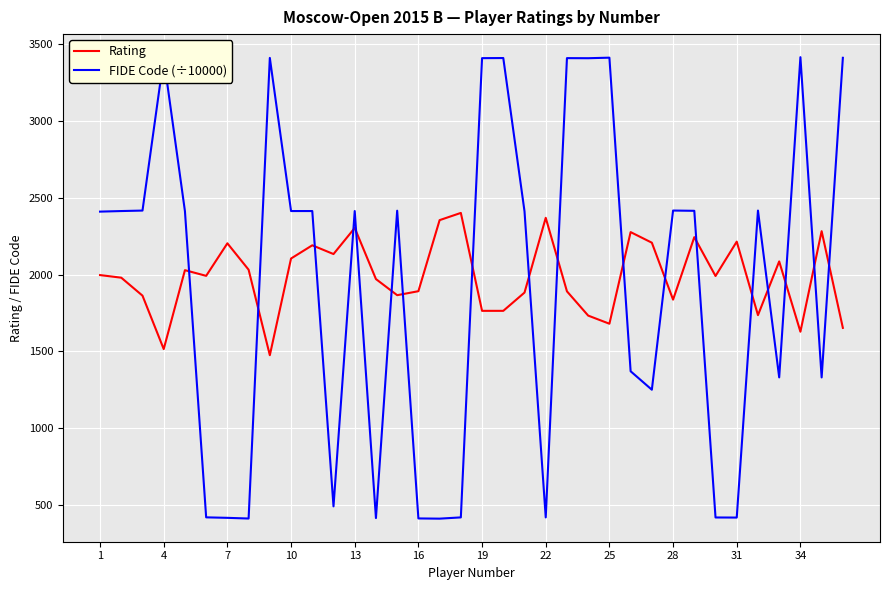

Rank the series by their maximum value, from lowest to highest.

Rating, FIDE Code (÷10000)